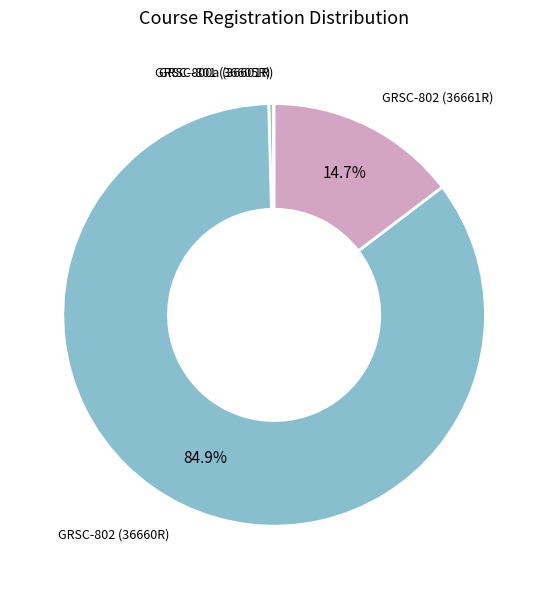

Is there a majority slice in this chart?

Yes